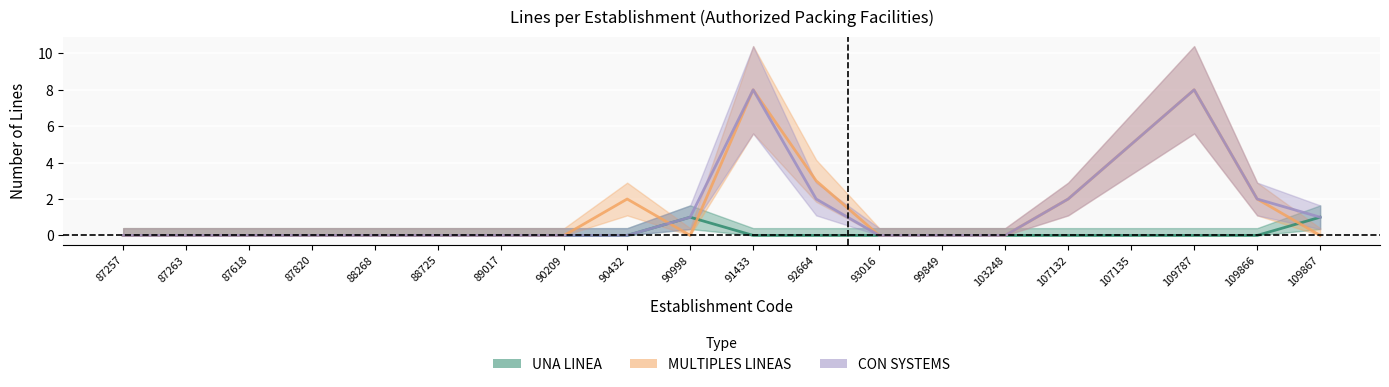

True or false: CON SYSTEMS has a value of 2 at 90998.

False